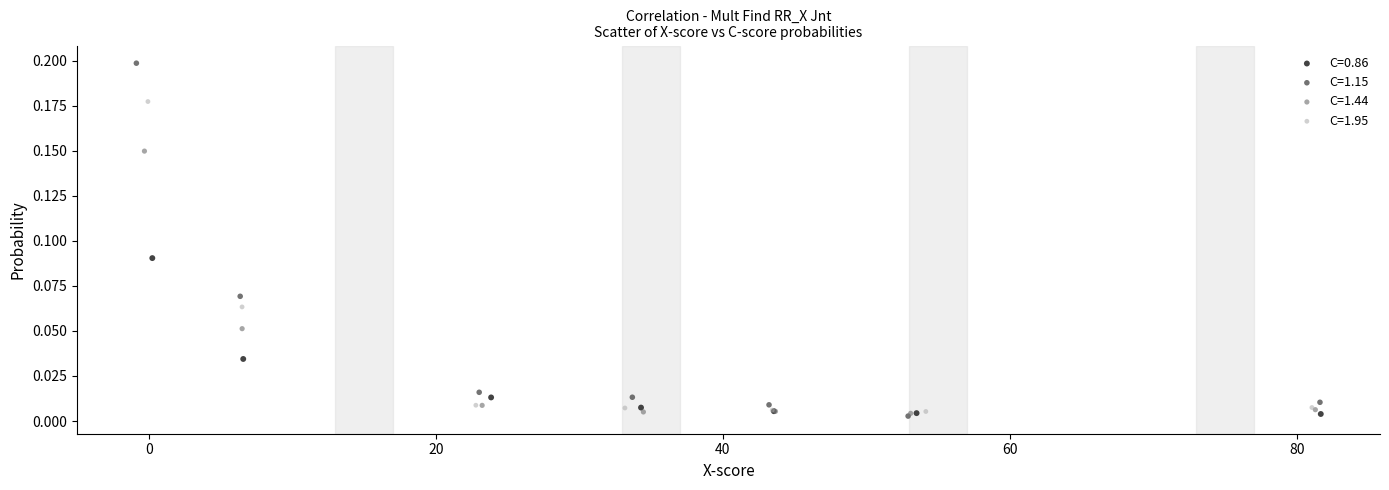

Which series has the widest spread of Y values?

C=1.15